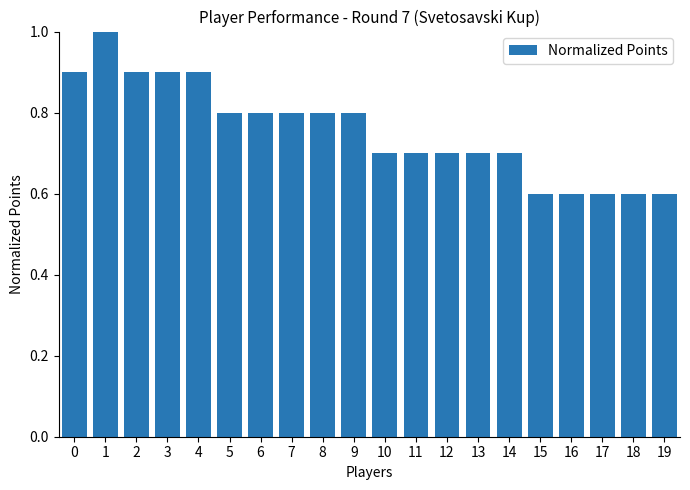

Is it true that the value at 8 is 1.2?

False